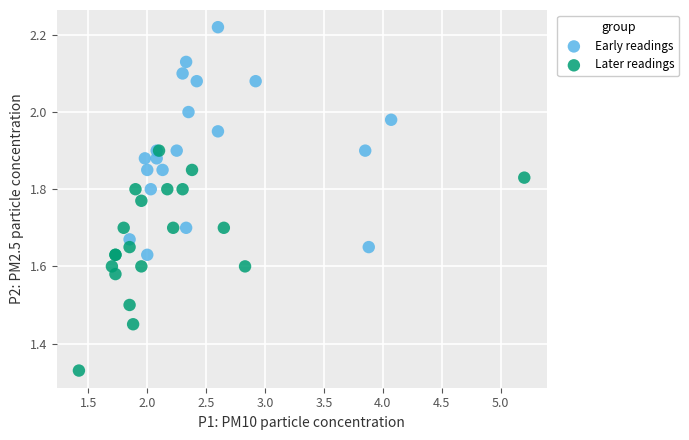

Which series contains the highest Y value?

Early readings